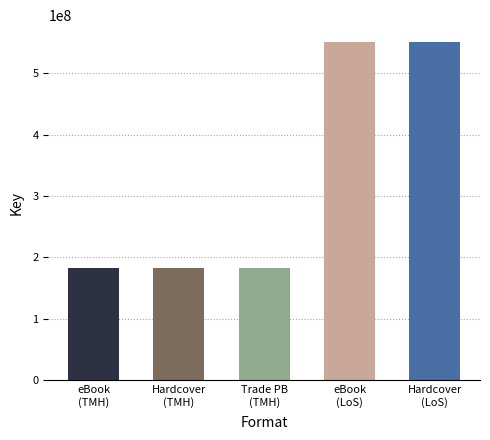

How many bars are there in total?

5